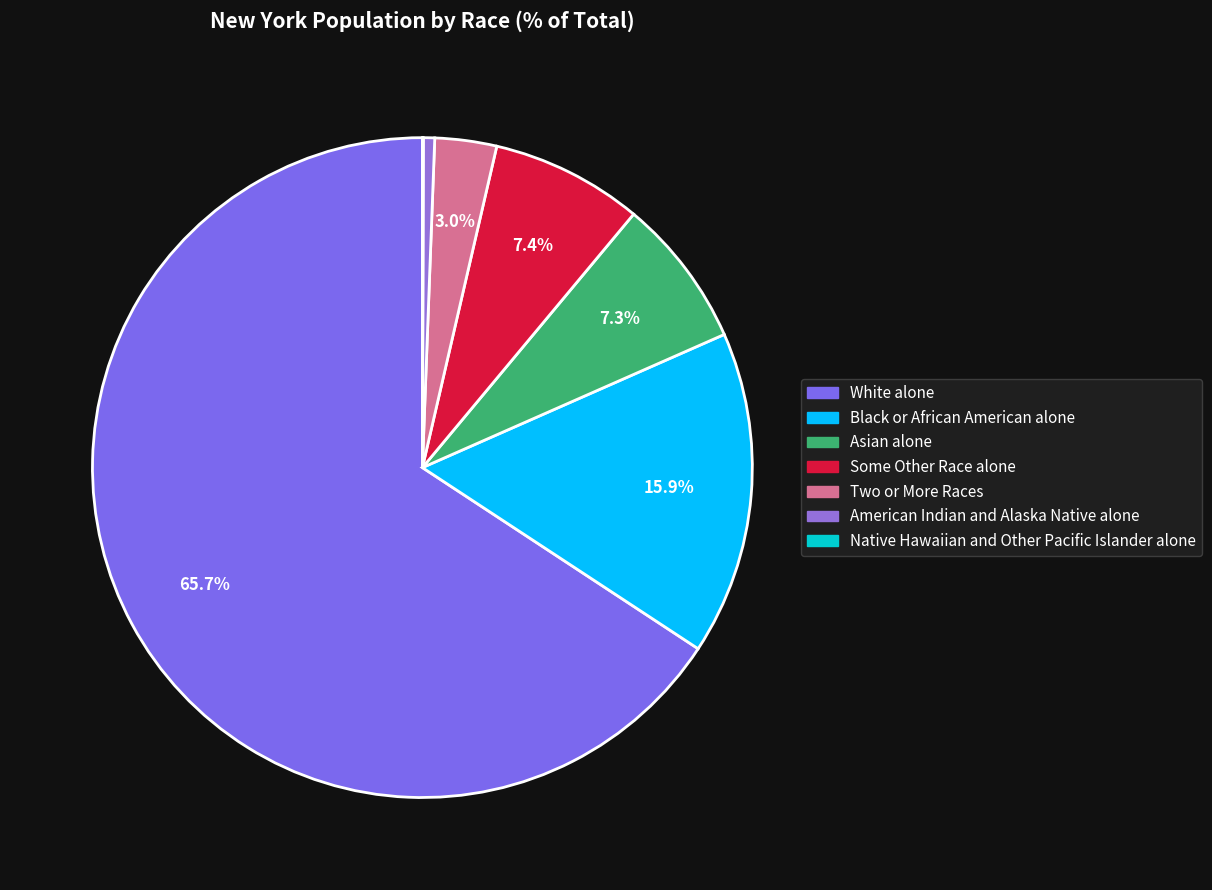

The Asian alone slice represents 1% of the pie. True or false?

False